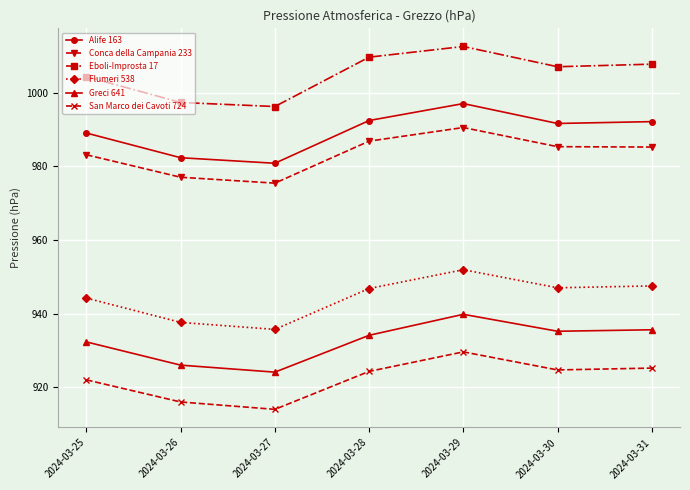

In Conca della Campania 233, how many points are higher than both neighbors (excluding endpoints)?

1